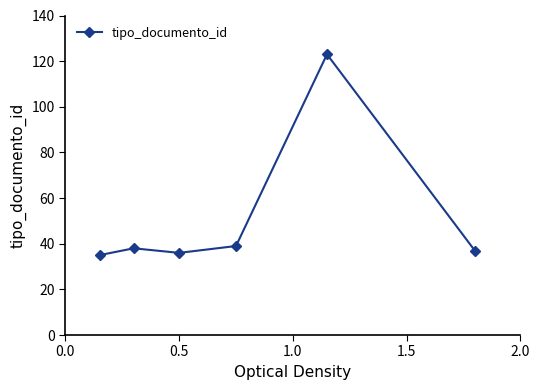

How many data points are less than 38?

3